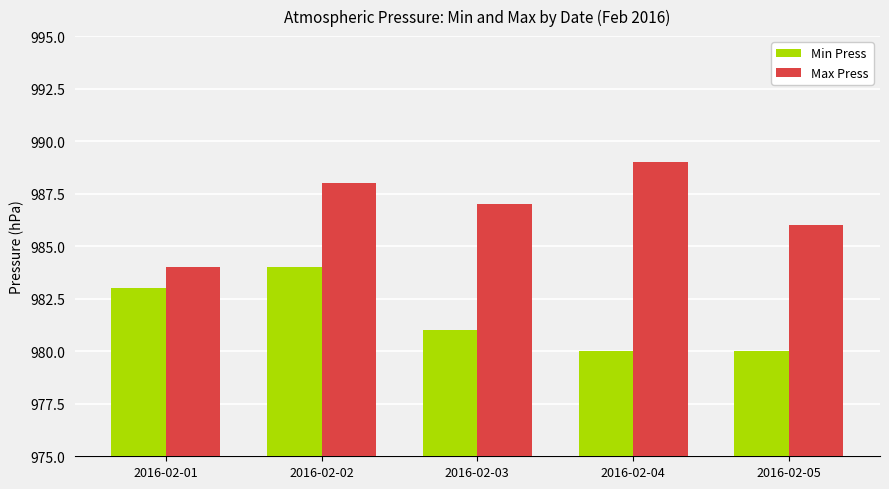

Rank the series by their average value, from highest to lowest.

Max Press, Min Press